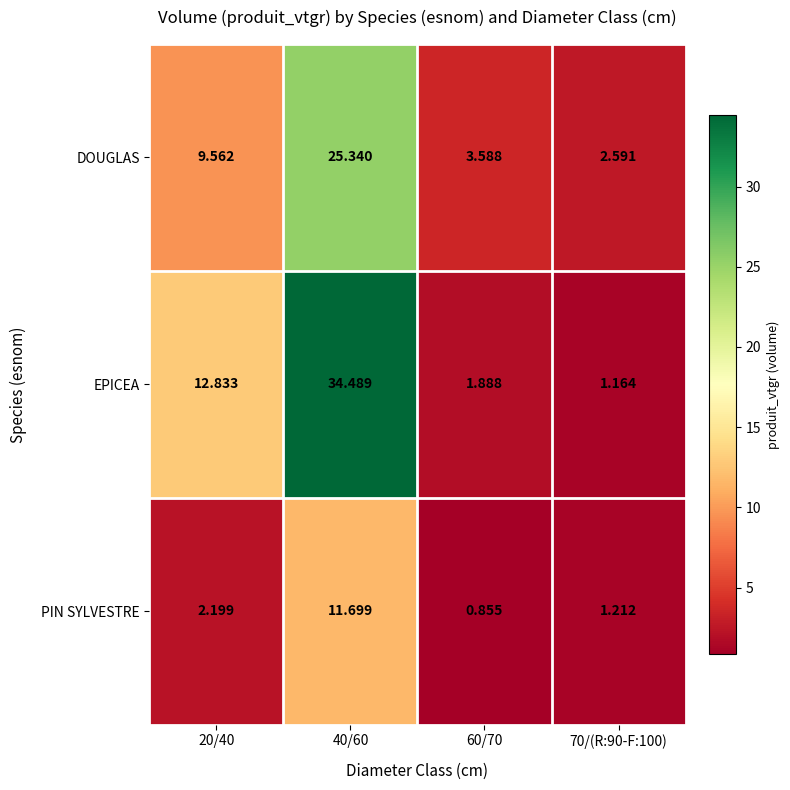

Which series has the largest total across all categories?

EPICEA